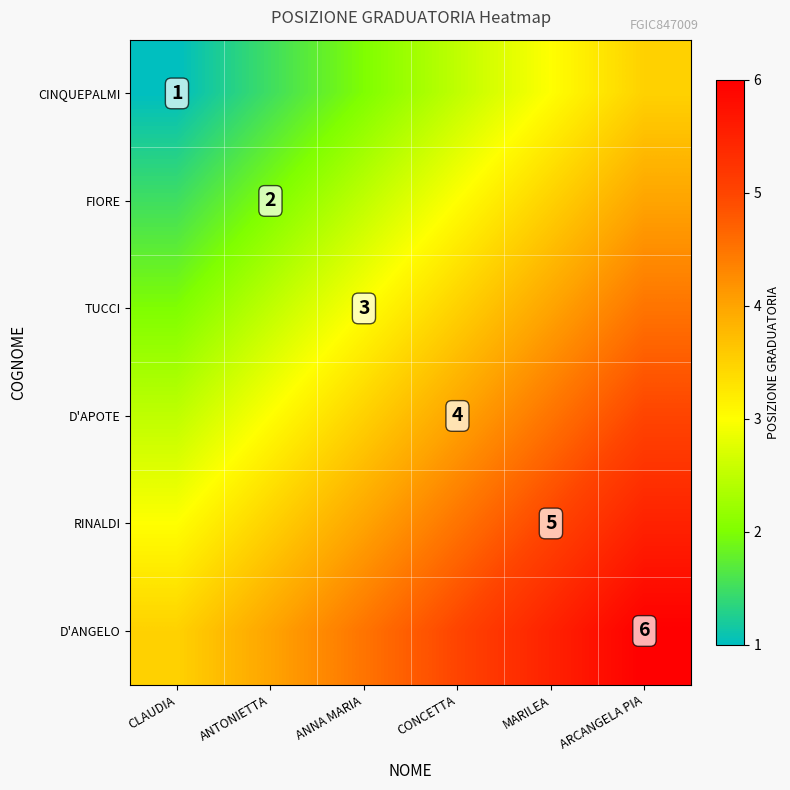

The value of TUCCI at ANNA MARIA is 3.0. True or false?

True